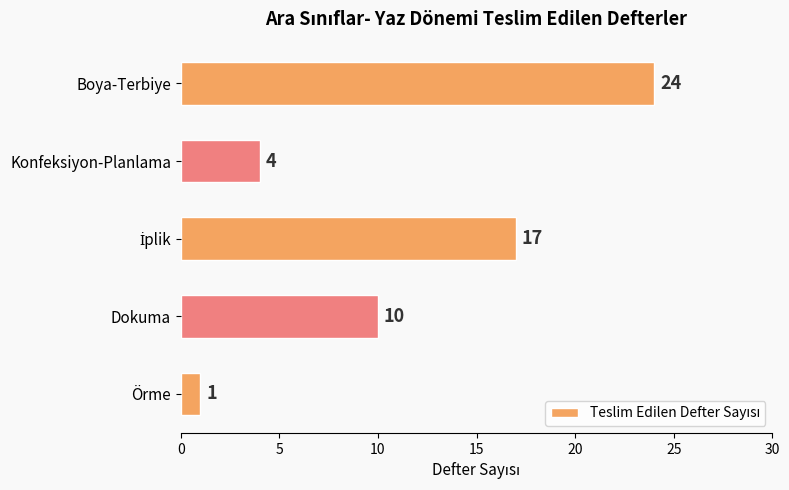

Is it true that the value at Konfeksiyon-Planlama is 4?

True